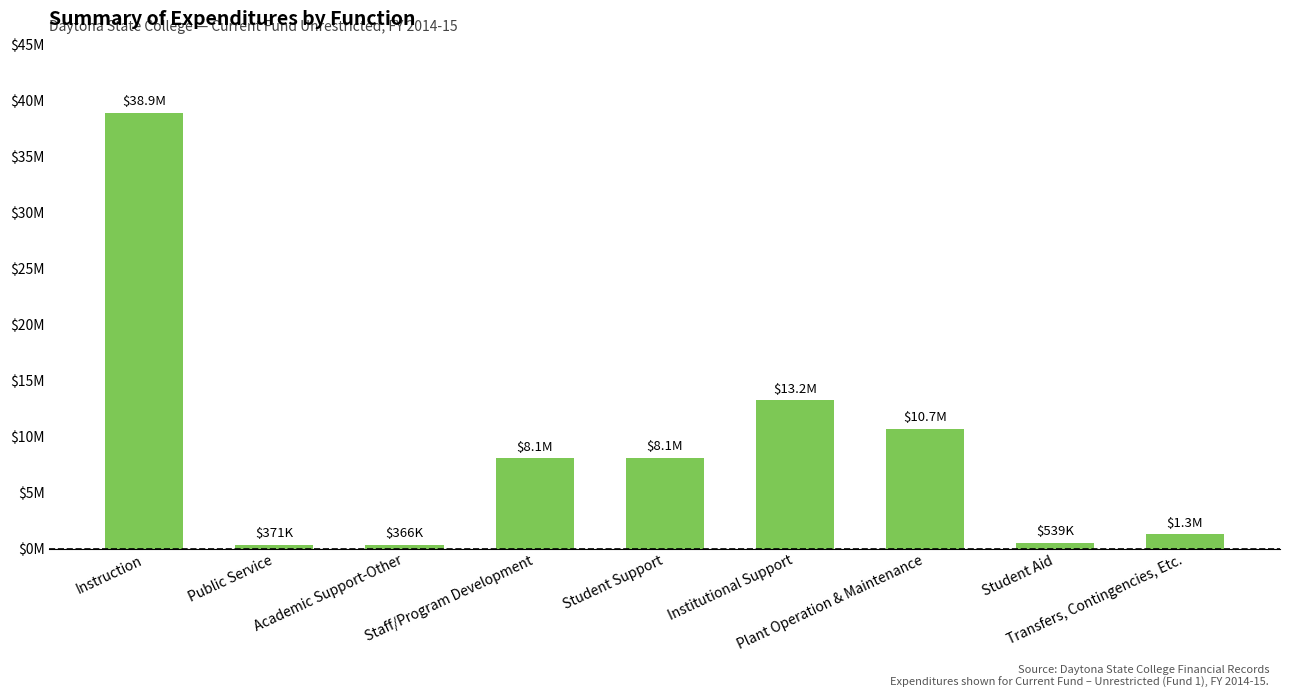

Does the chart contain any negative values?

No